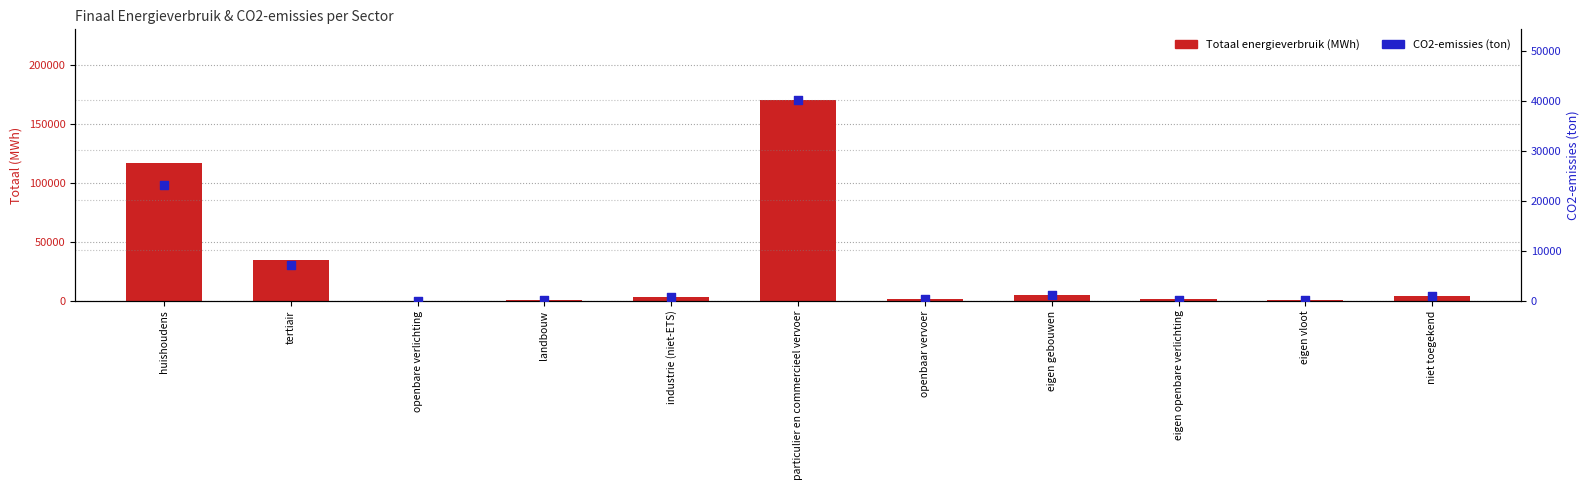

Which series has the widest spread of Y values?

Totaal (MWh)